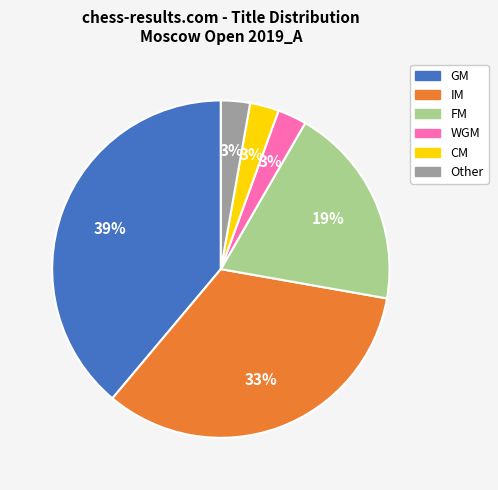

Does Other represent more than half of the total?

No